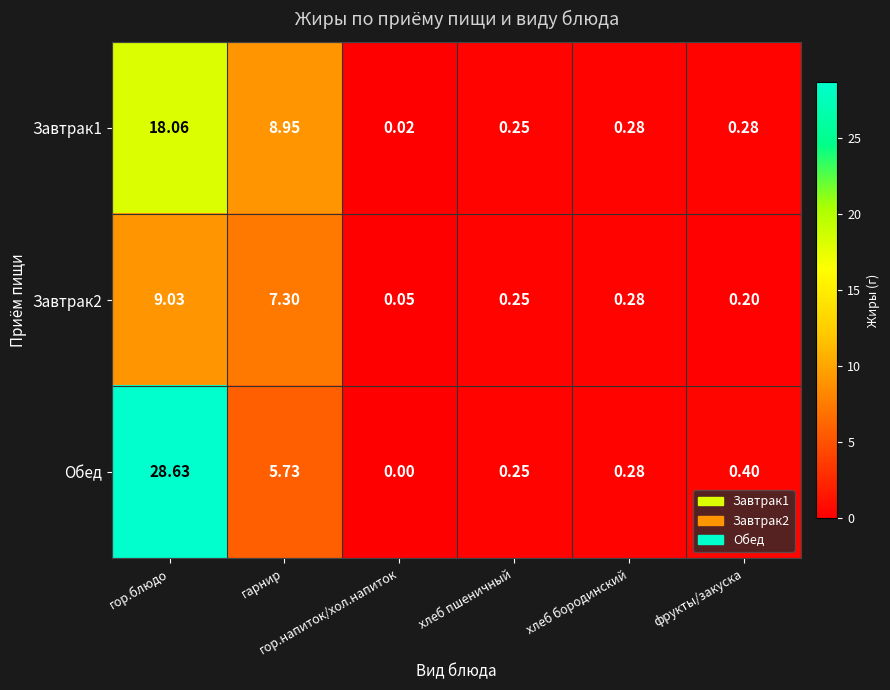

Rank the series at фрукты/закуска from highest to lowest value.

Обед, Завтрак1, Завтрак2